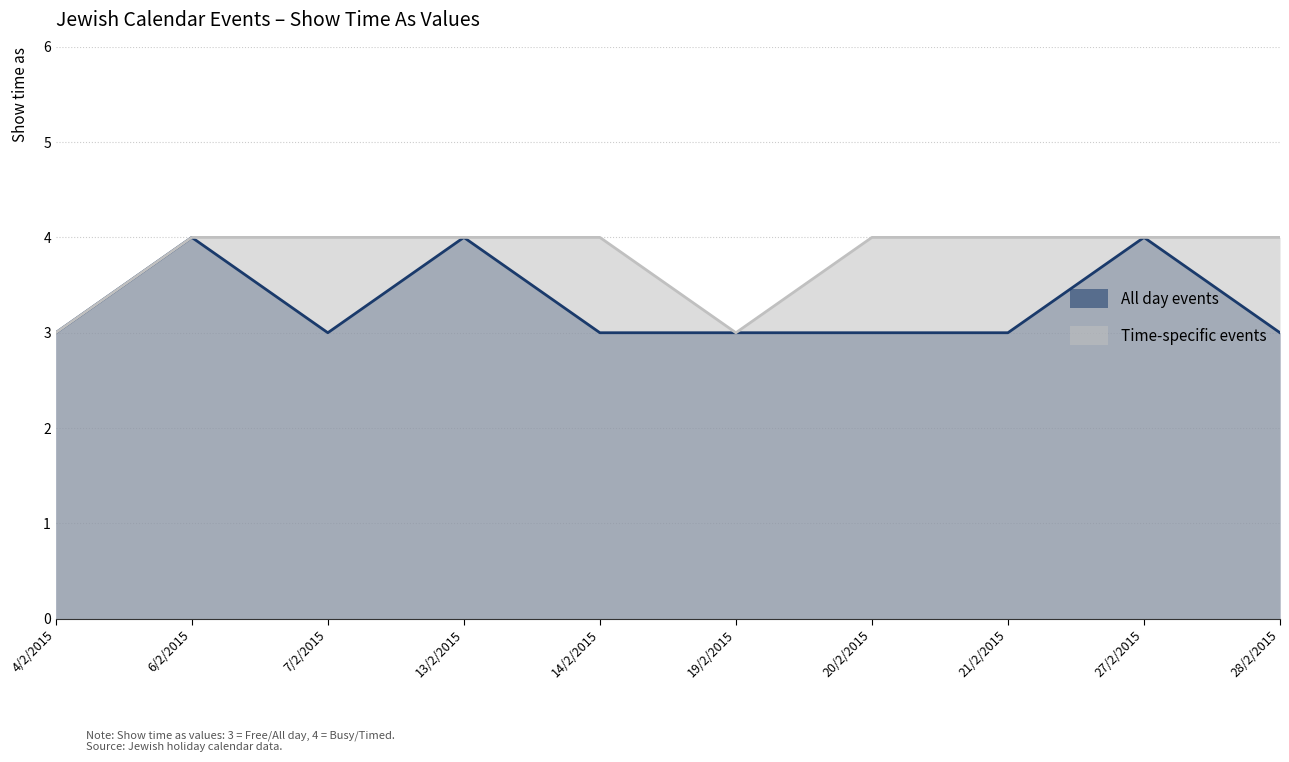

How many interior local valleys does the Time-specific events series have?

1